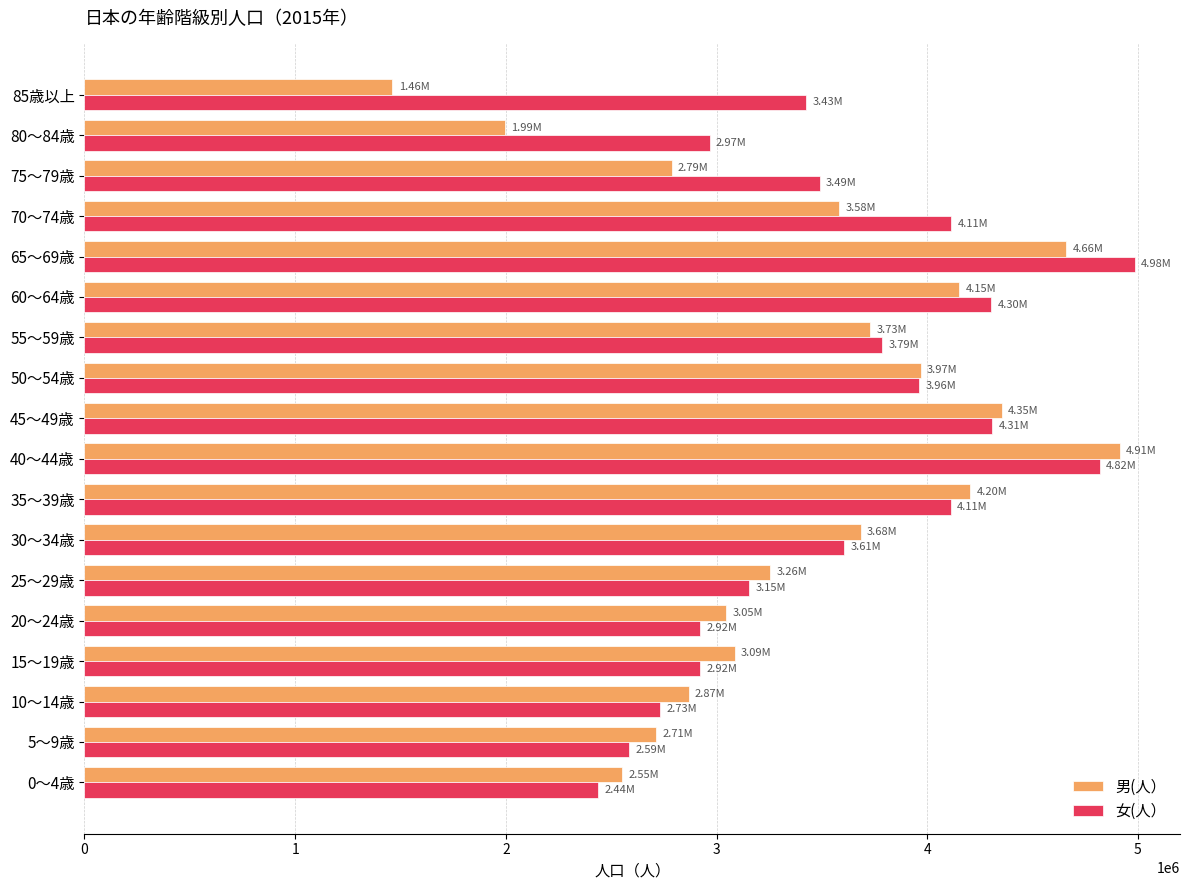

What is the total value across all series at 75～79歳?

6276856